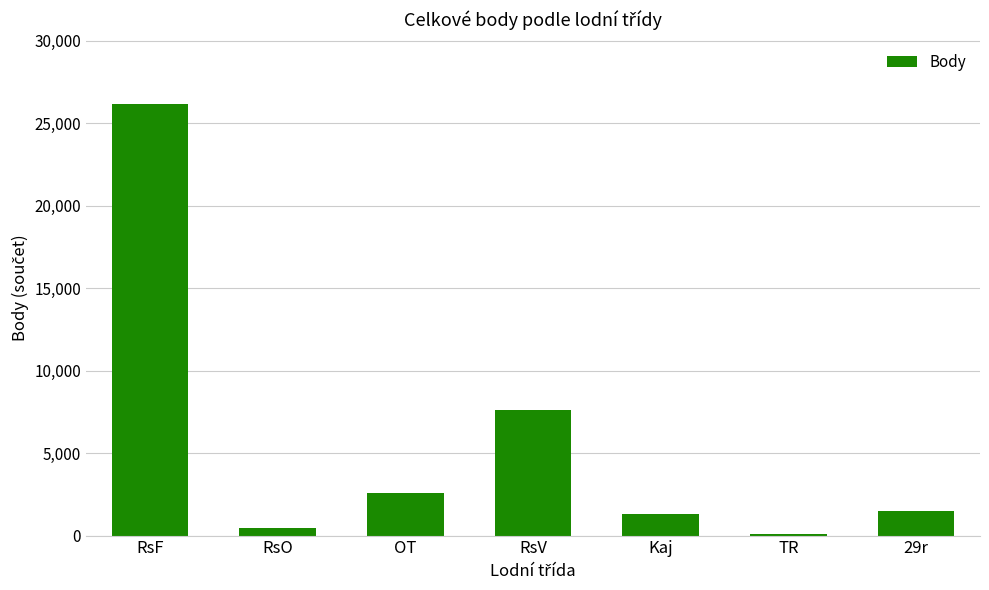

What is the difference between the maximum and minimum values?

26042